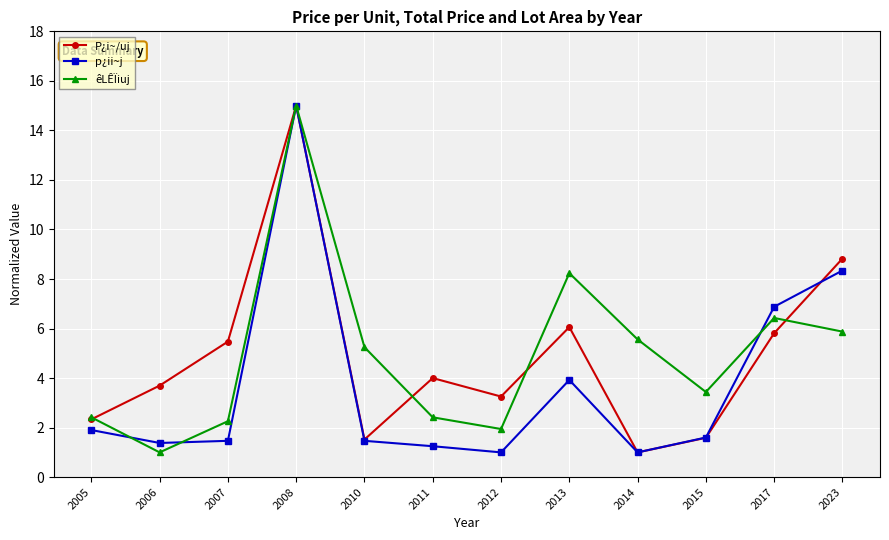

What is the total value across all series at 2011?

7.7